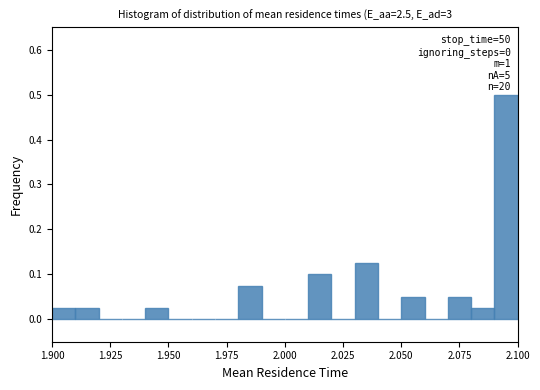

Read against the x-axis, roughly where is the centre of the tallest bar?

2.095